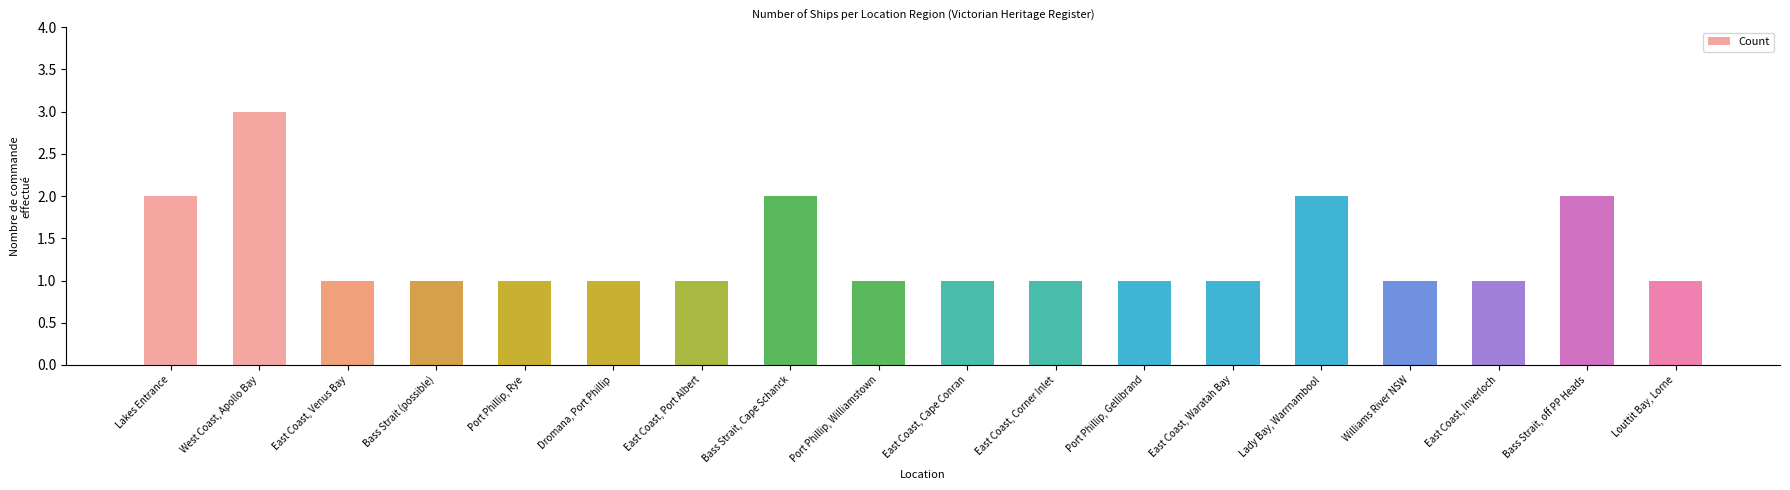

What is the approximate value at East Coast, Waratah Bay?

1